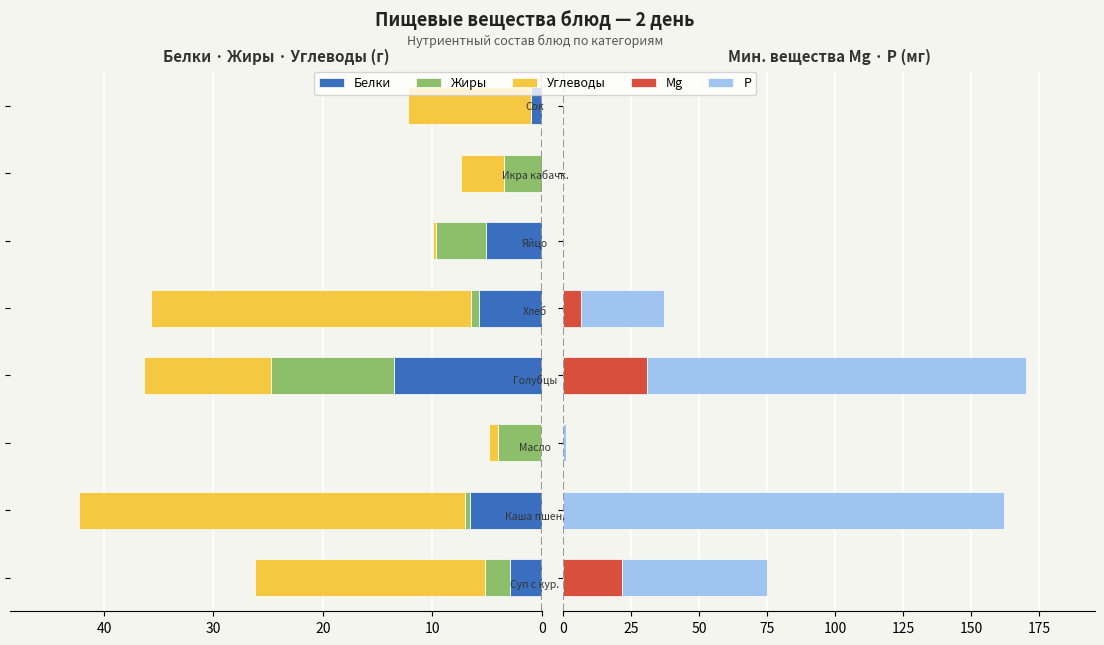

The Mg series shows 0.0 at 40. True or false?

False